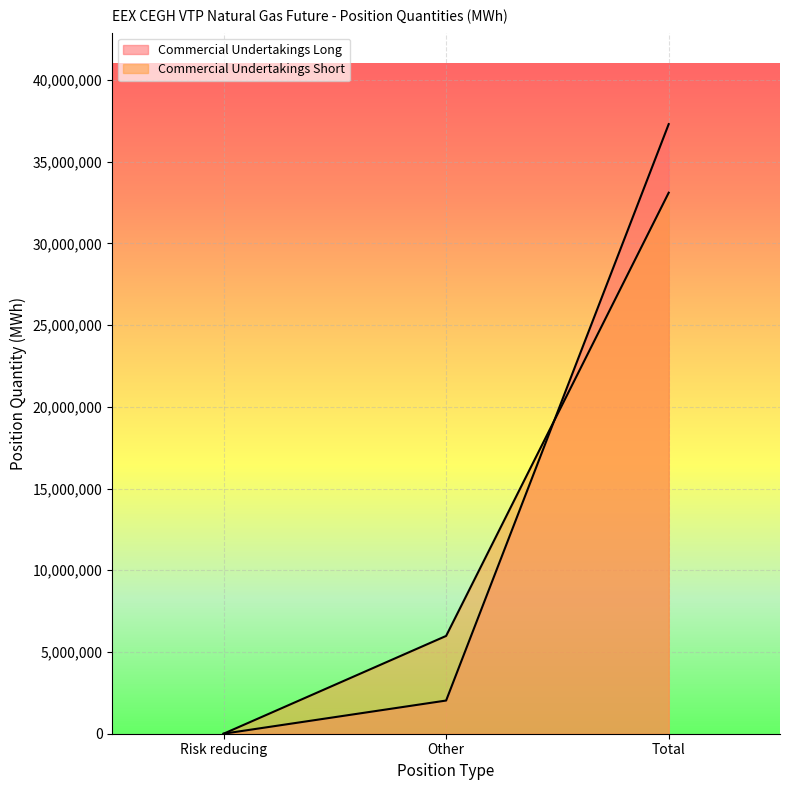

Is the value of Commercial Undertakings Long at Risk reducing greater than the value of Commercial Undertakings Short at Other?

No